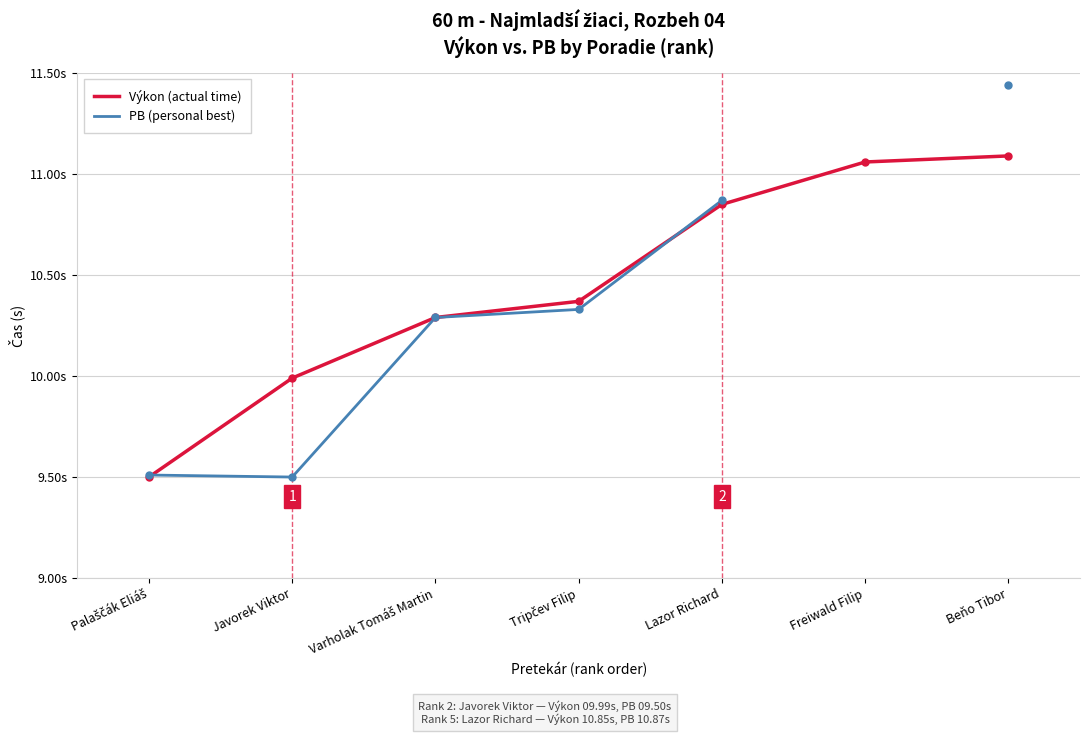

Which category has the lowest value across all series?

Palaščák Eliáš